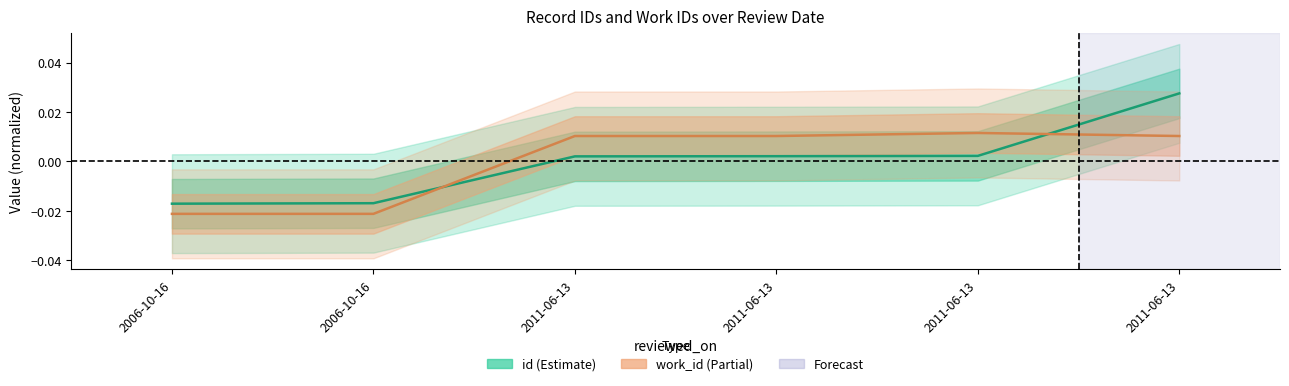

How many lines are shown in the chart?

2